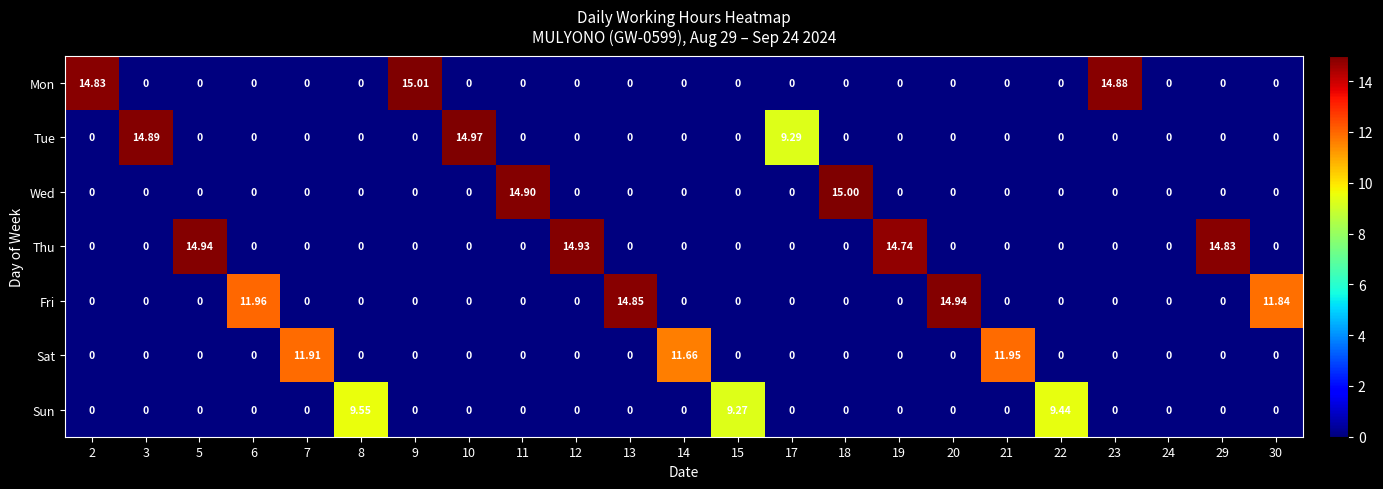

Which series has the widest spread of values?

Mon